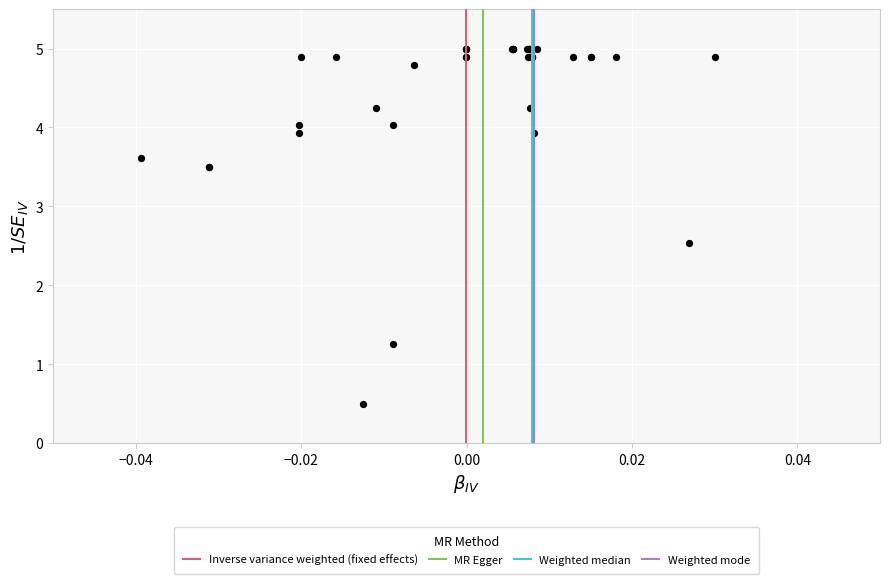

What Y value in the scatter plot is closest to 2?

2.5